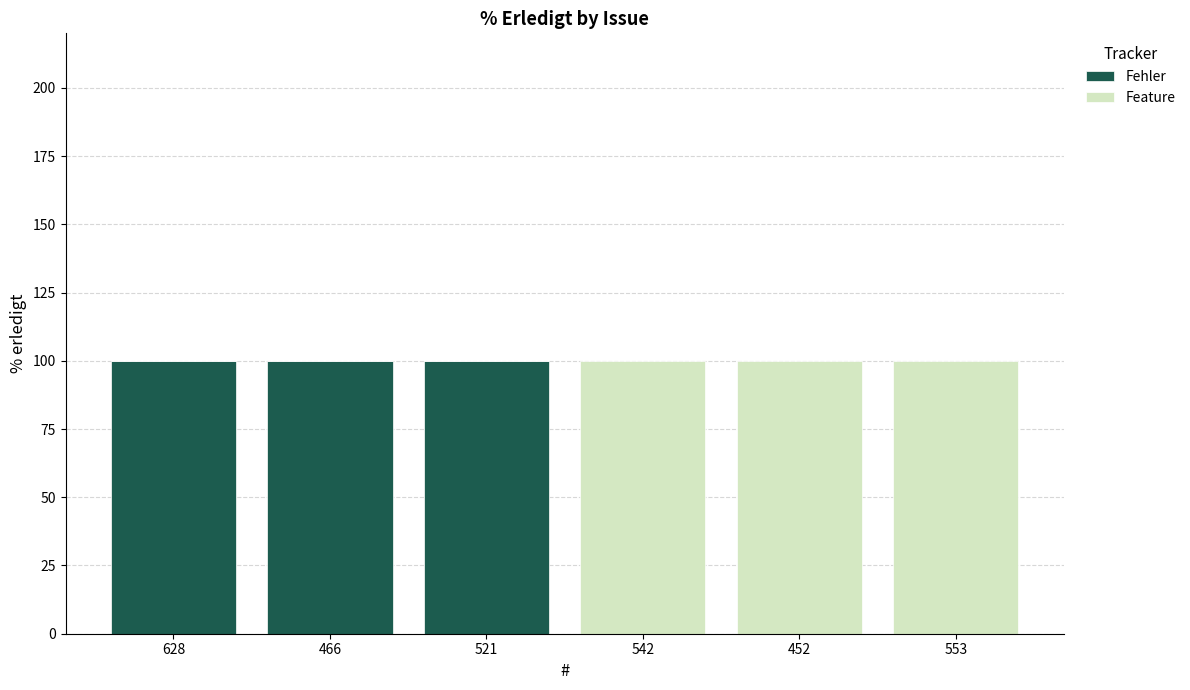

Reading right to left, list the values for the Fehler series.

553=0	452=0	542=0	521=100	466=100	628=100